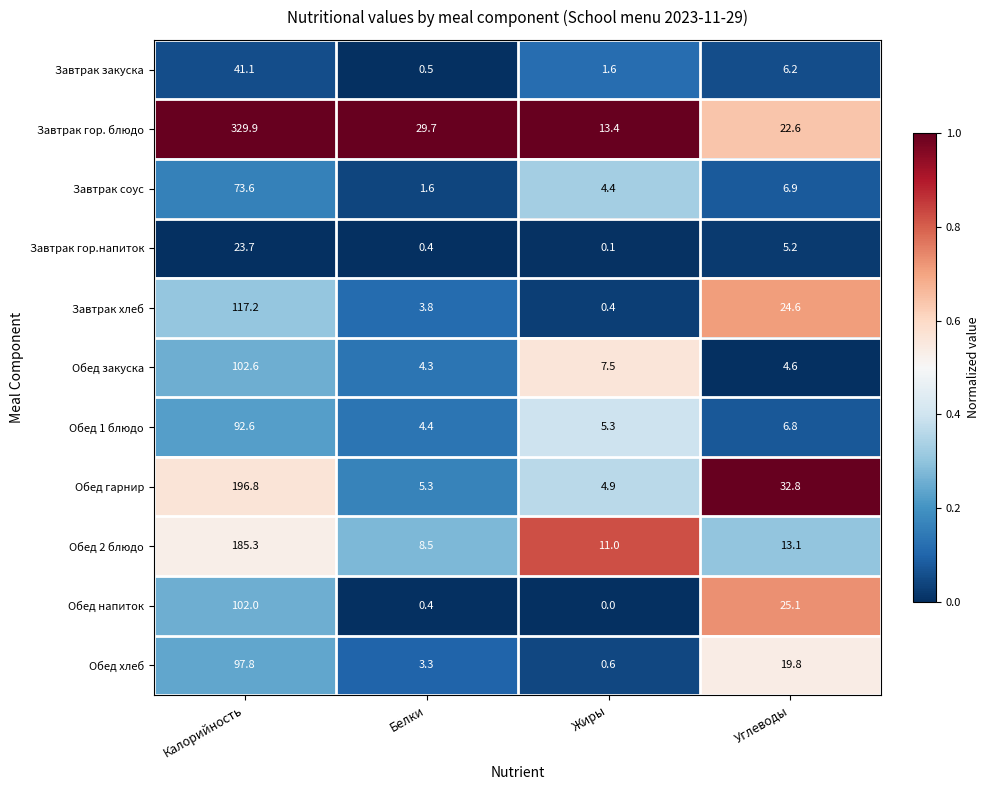

Is it true that Обед 1 блюдо equals 137.2 at Калорийность?

False